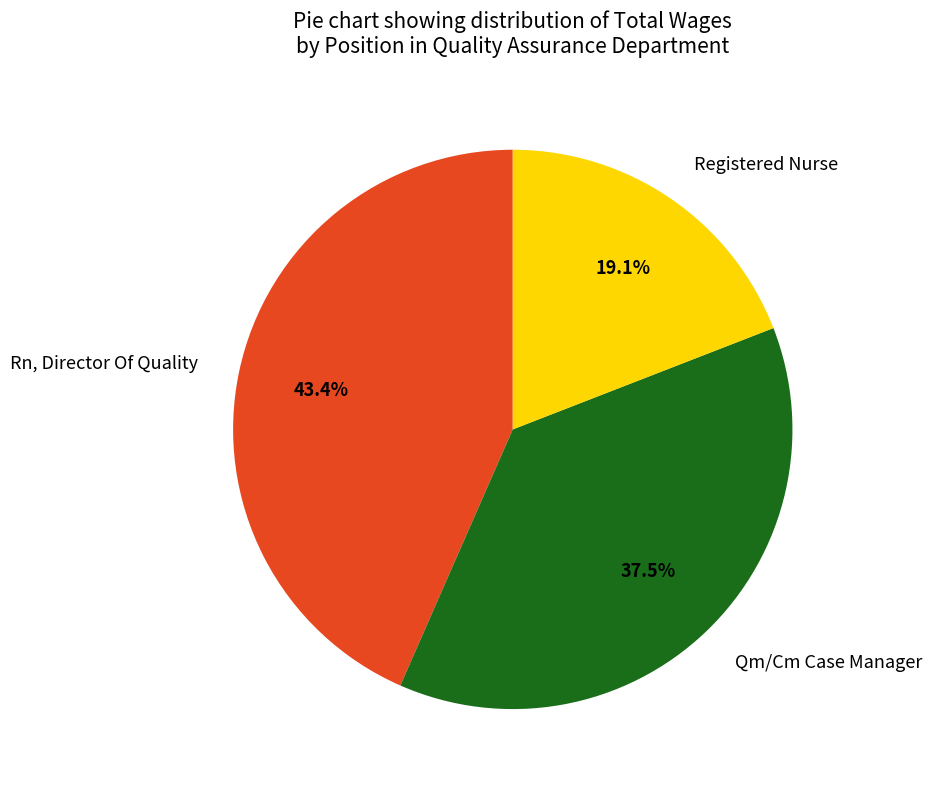

Which slice is the largest?

Rn, Director Of Quality